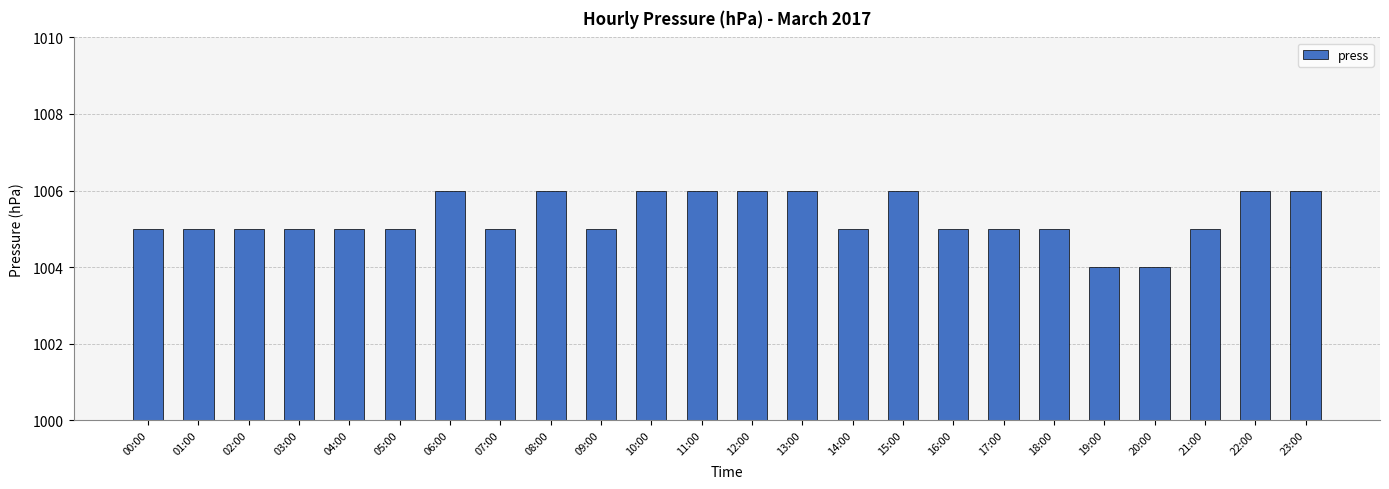

What is the value of the 22nd bar from the left?

1005